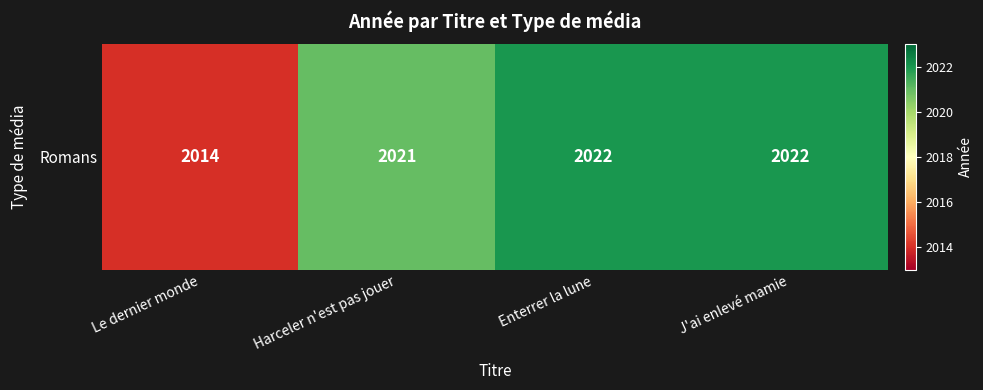

The value at J'ai enlevé mamie is 2022. True or false?

True